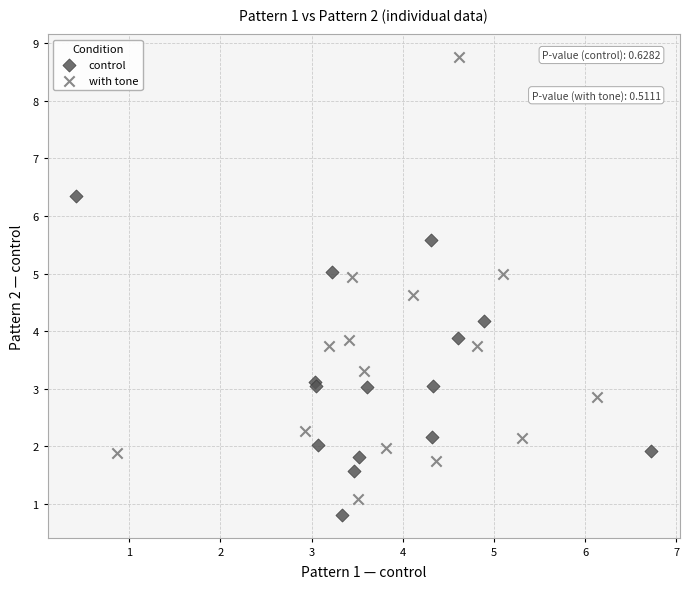

Which series reaches the maximum Y coordinate?

with tone